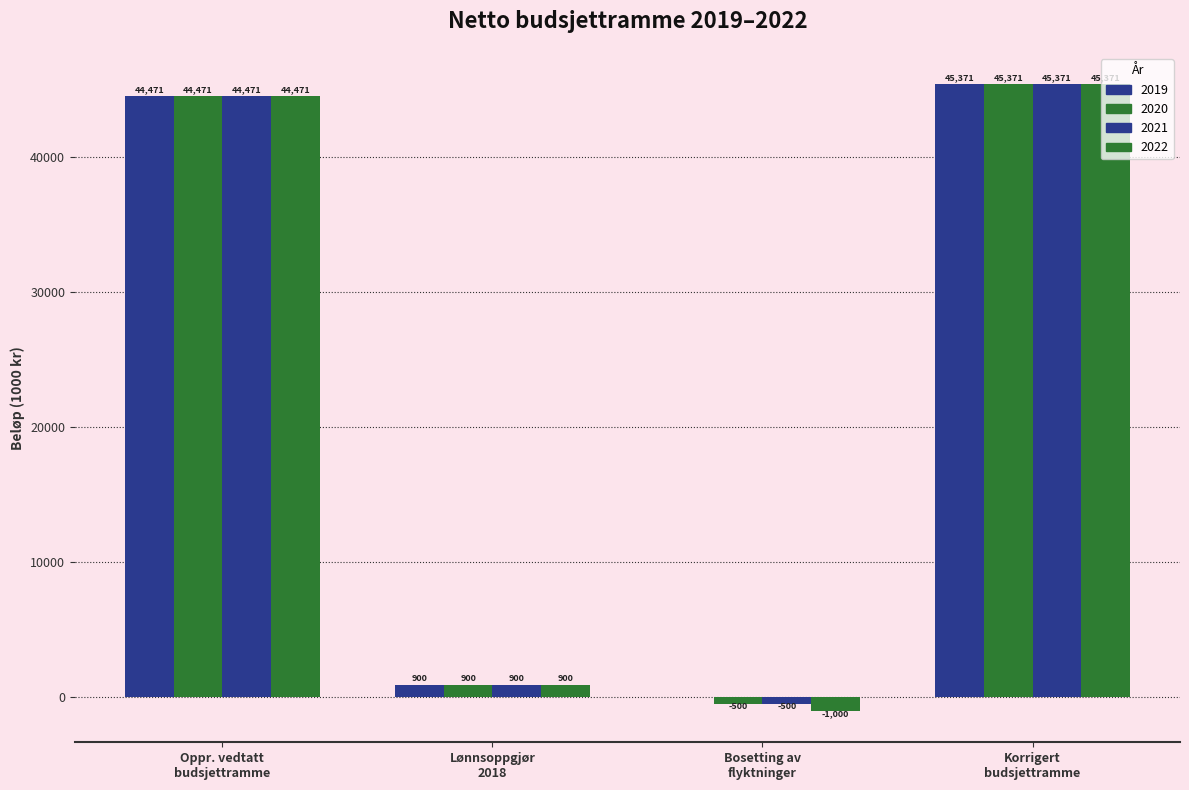

Count the number of categories in the chart.

4